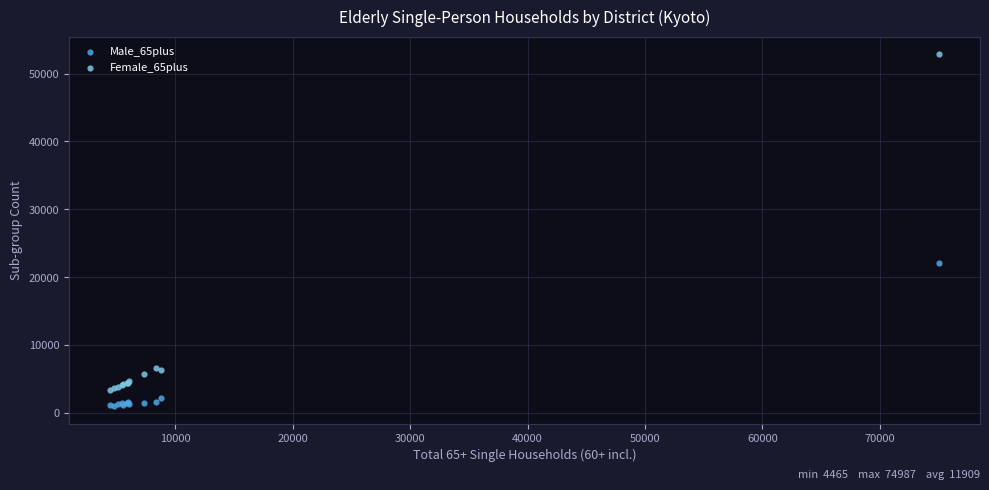

Which series contains the highest Y value?

Female_65plus